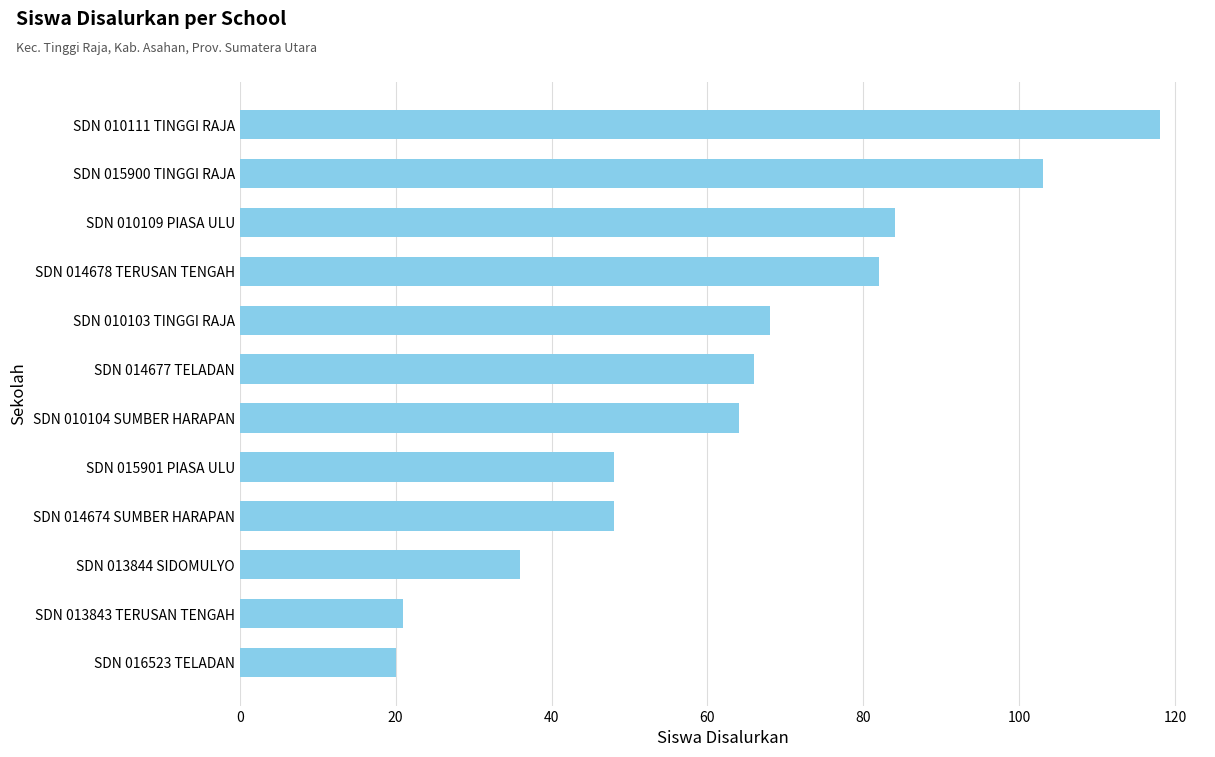

The chart shows a value of 62 at SDN 015901 PIASA ULU. True or false?

False